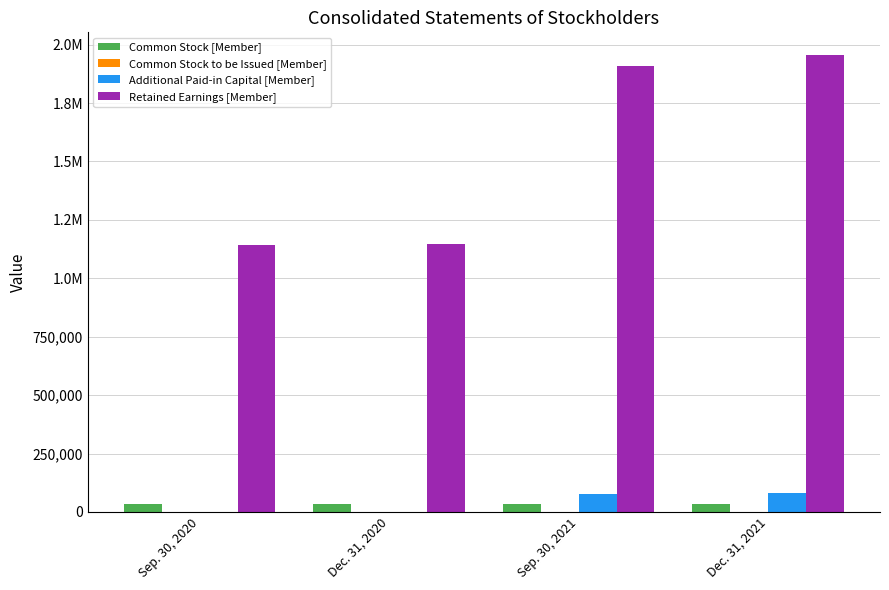

What is the difference between the maximum and minimum values in the Retained Earnings [Member] series?

813703